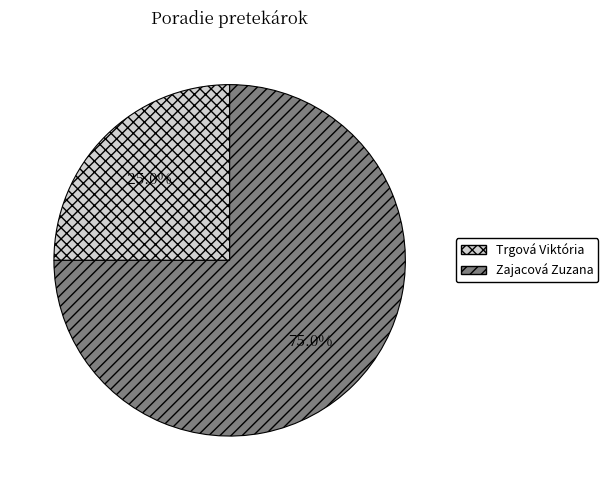

How many segments does this pie chart have?

2